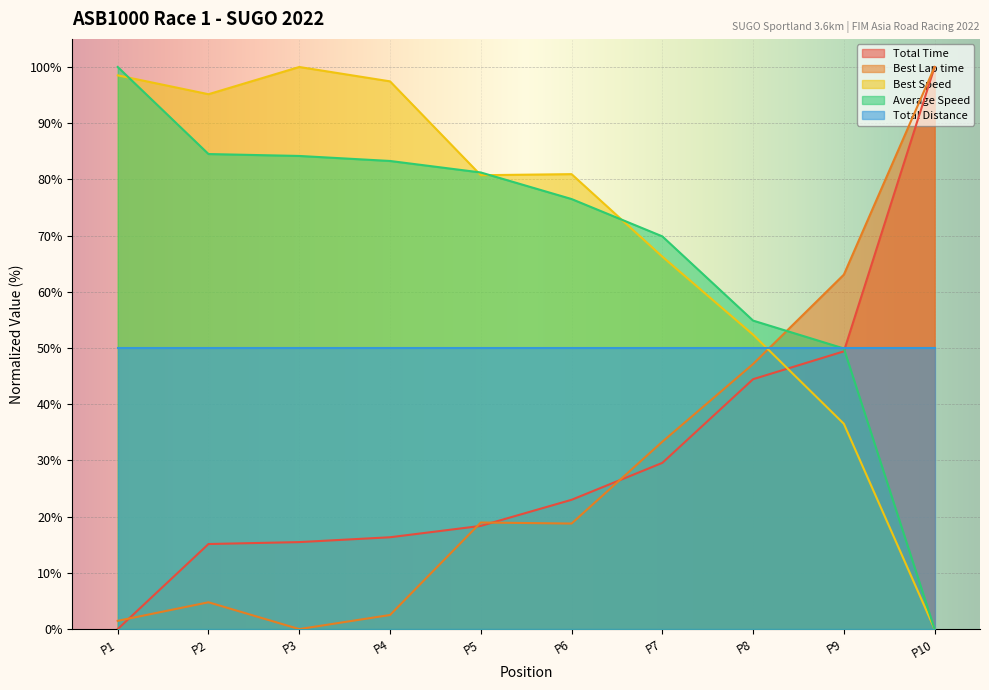

Rank the series at P4 from lowest to highest value.

Best Lap time, Total Time, Total Distance, Average Speed, Best Speed